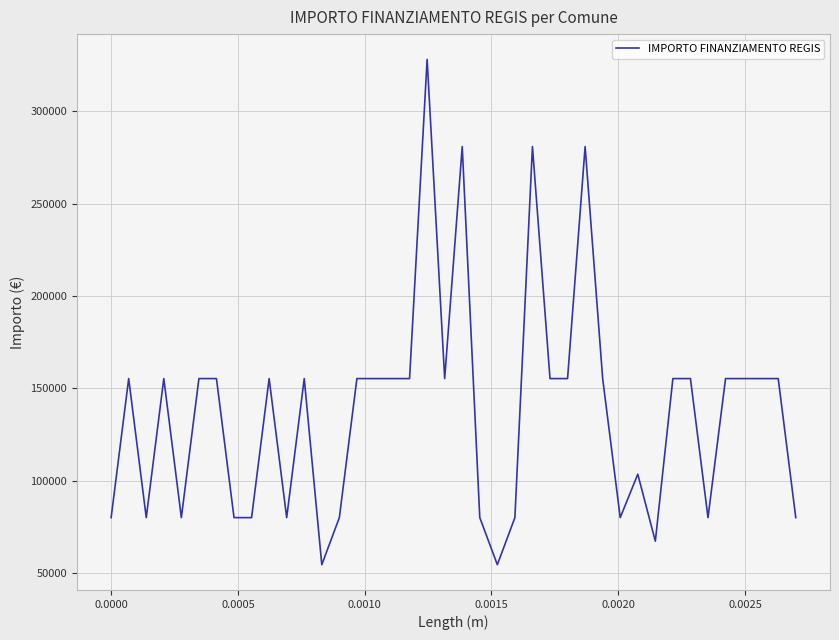

What is the smallest value displayed?

54412